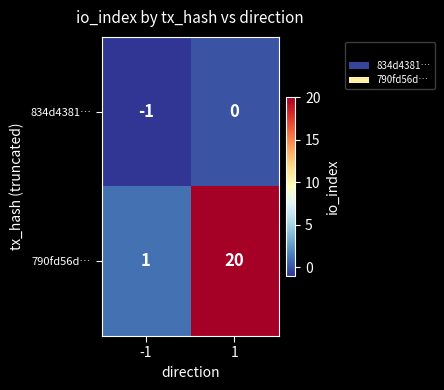

What is the approximate value of 790fd56d… at 1, to the nearest 5?

20